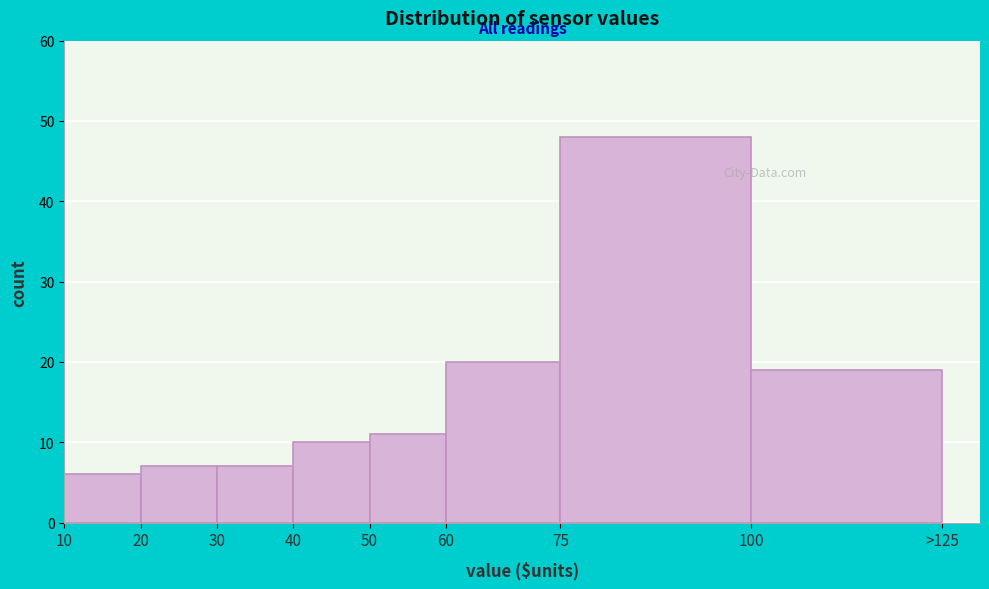

Reading left to right, what are all the values shown in this chart?

6	7	7	10	11	20	48	19